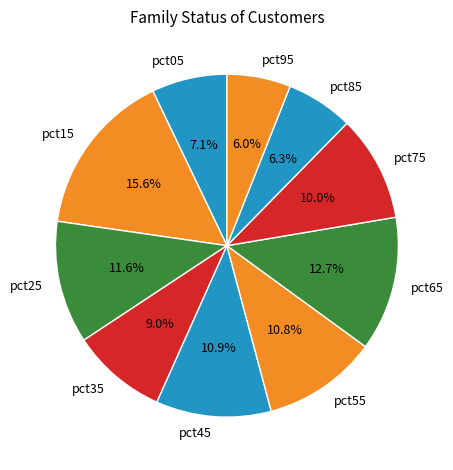

What percentage is NOT represented by pct45?

89.1%